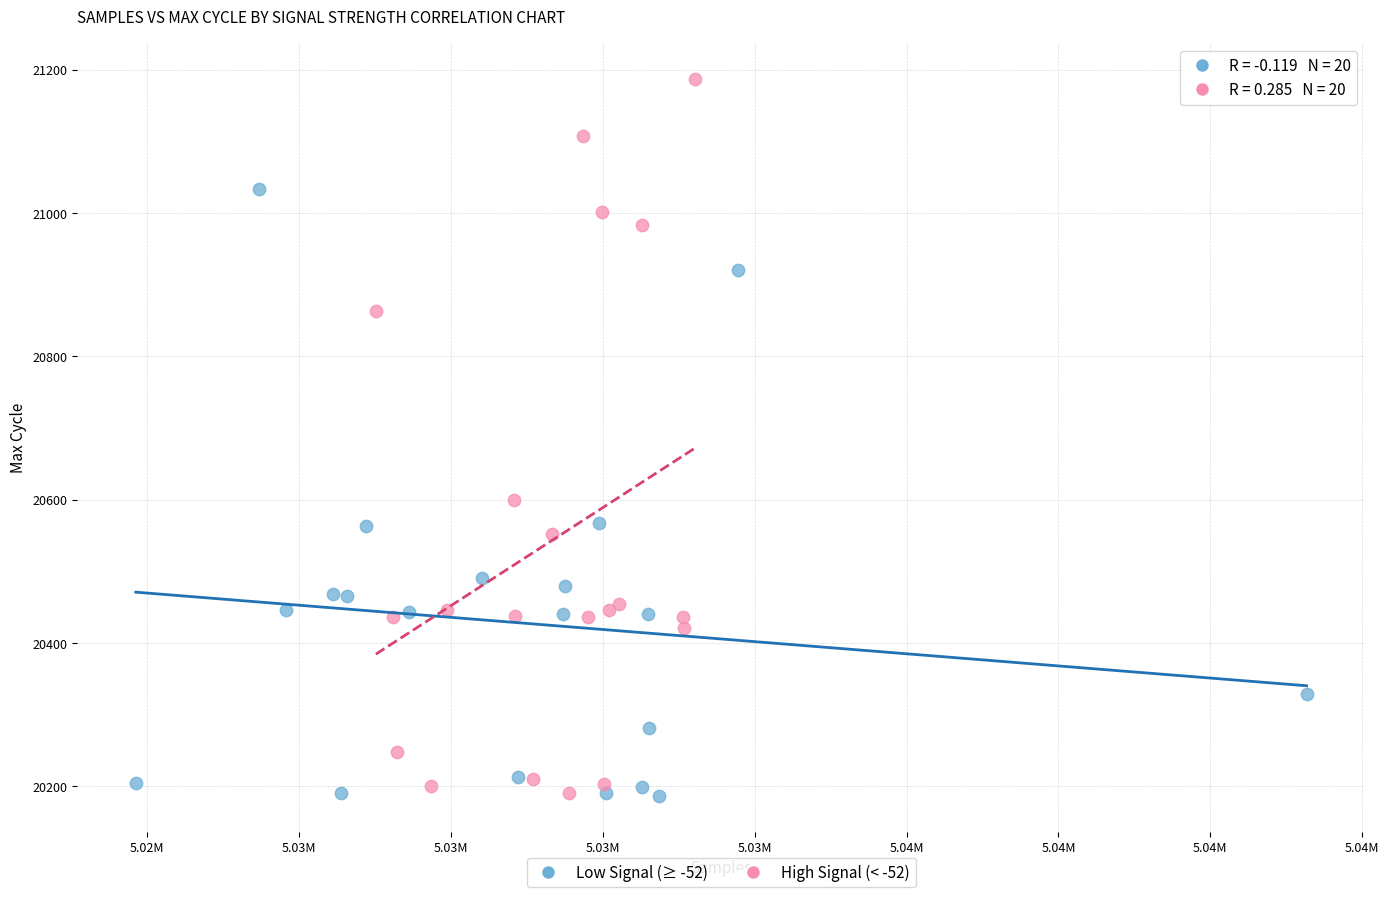

What are all the series names shown in the legend?

Low Signal (≥ -52), High Signal (< -52)